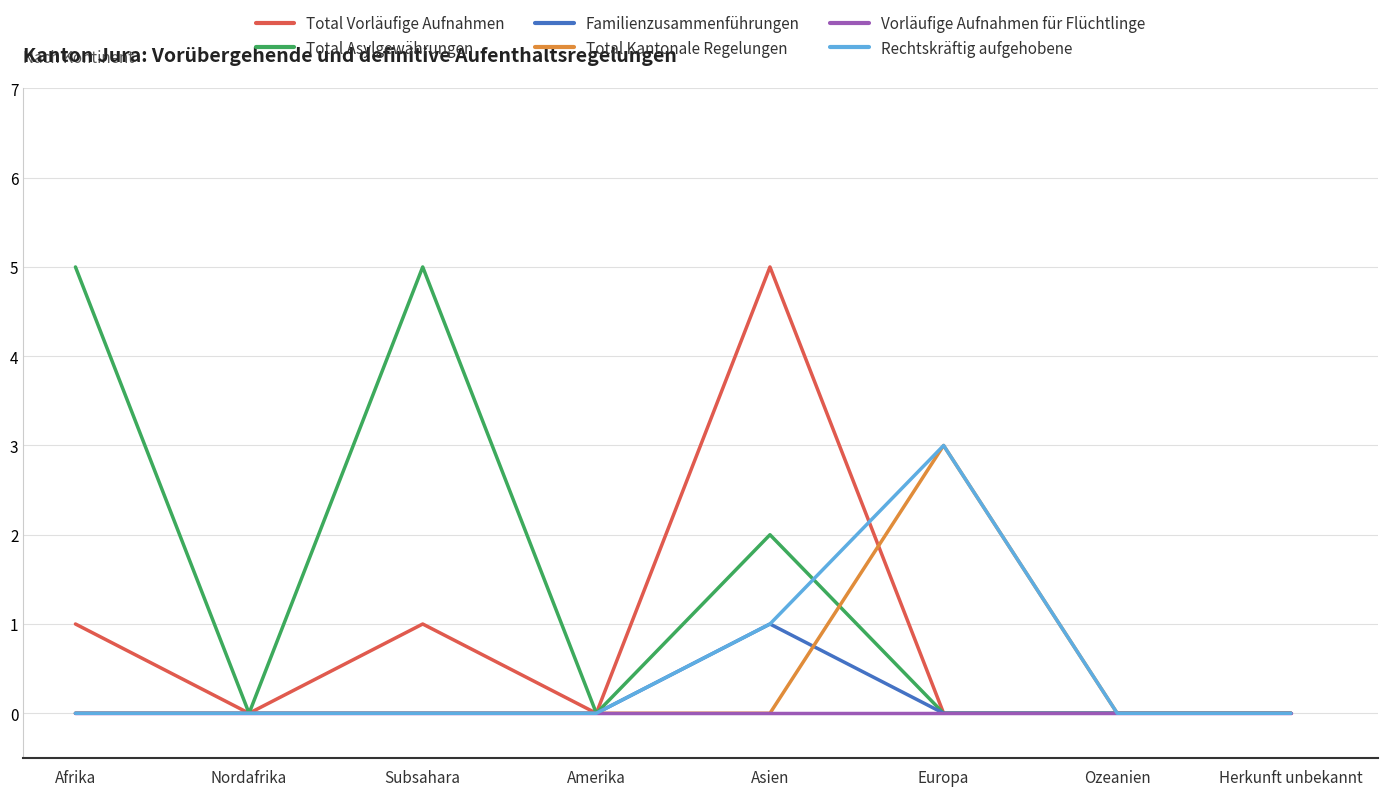

At how many categories does at least one series exceed 1?

4